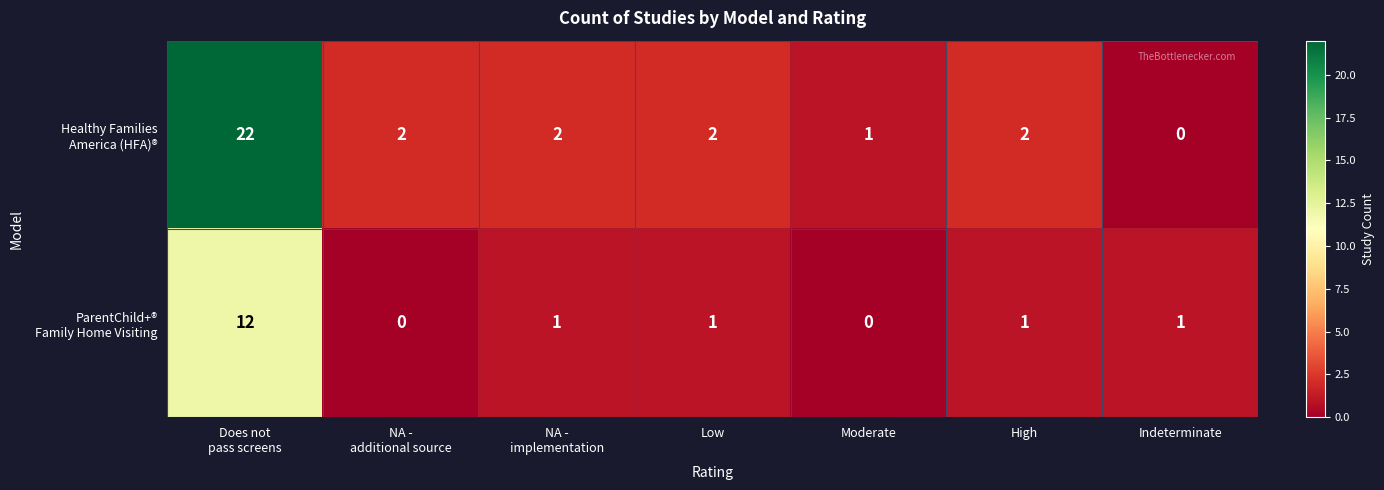

What is the total value across all series at Low?

3